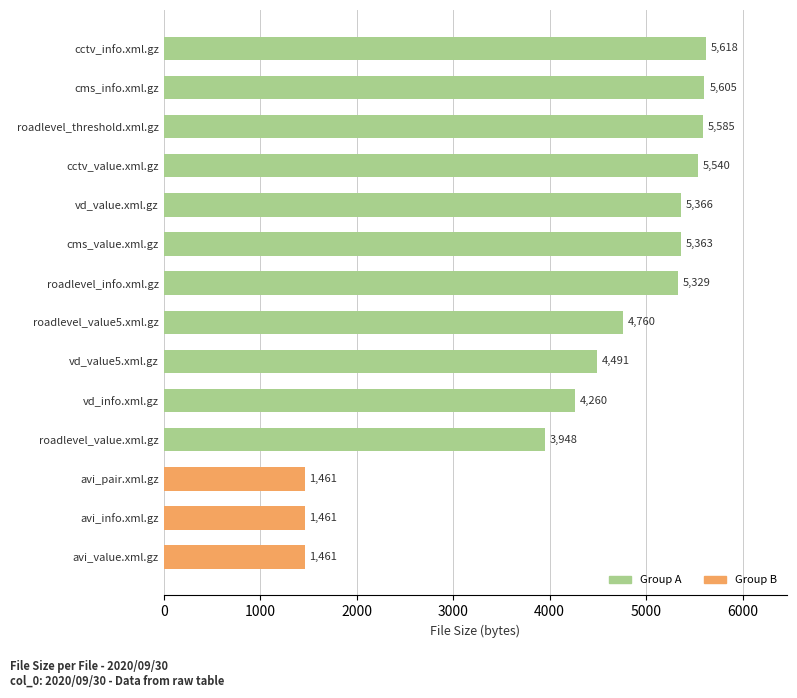

How many bars are there in total?

14